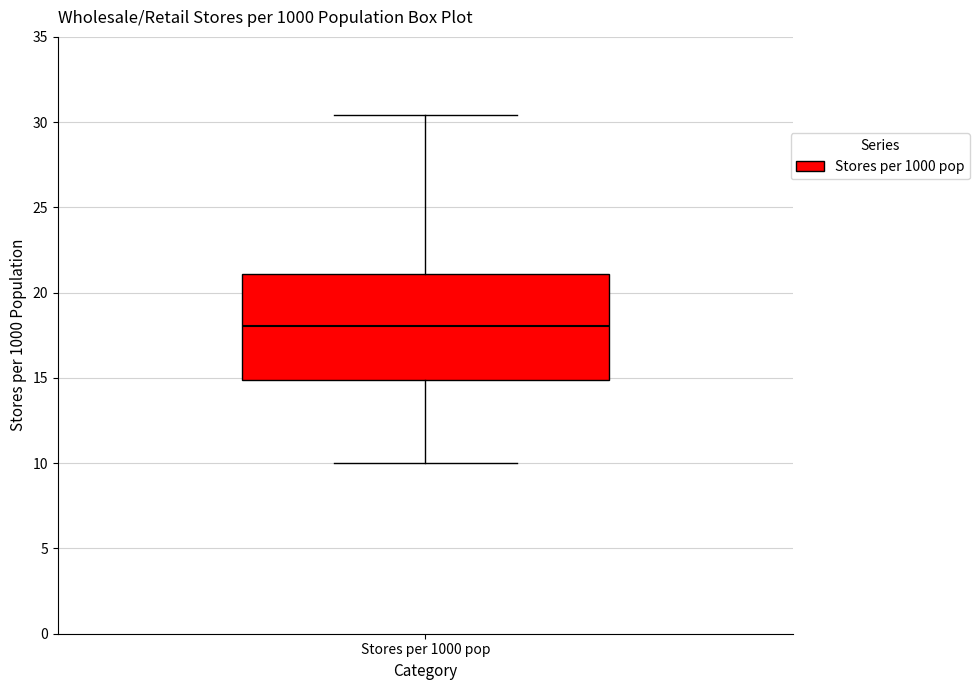

Read this box plot against the y-axis: the position of the median line, the range covered by the box, and the ends of both whiskers. The values are not printed on the chart, so give them approximately, as read against the axis.

median 18.0, box 15.0 to 21.0, whiskers 10.0 to 30.5